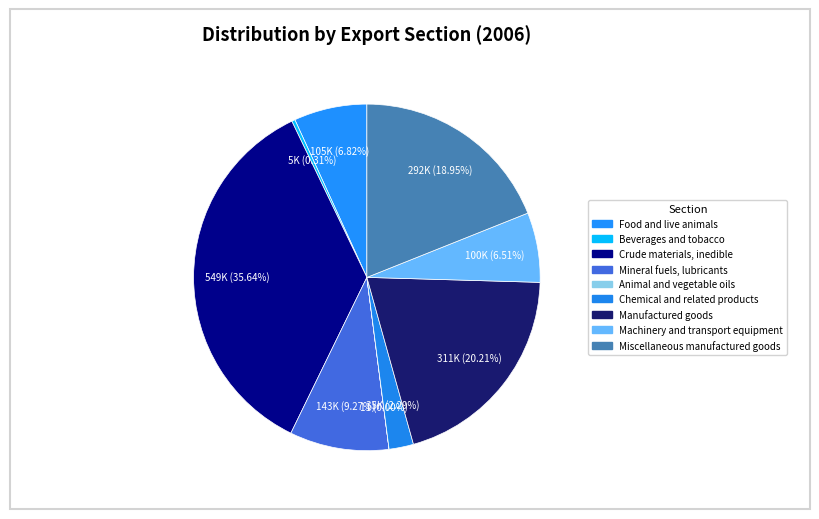

Does Crude materials, inedible represent more than half of the total?

No